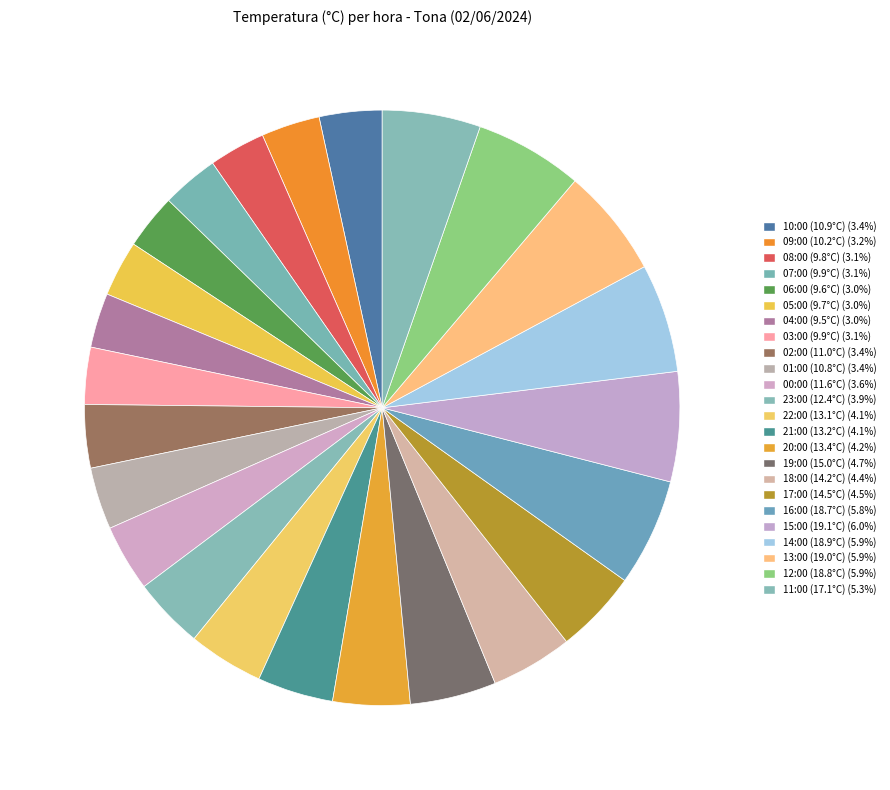

What percentage do 22:00 (13.1°C) and 05:00 (9.7°C) together represent?

7.1%